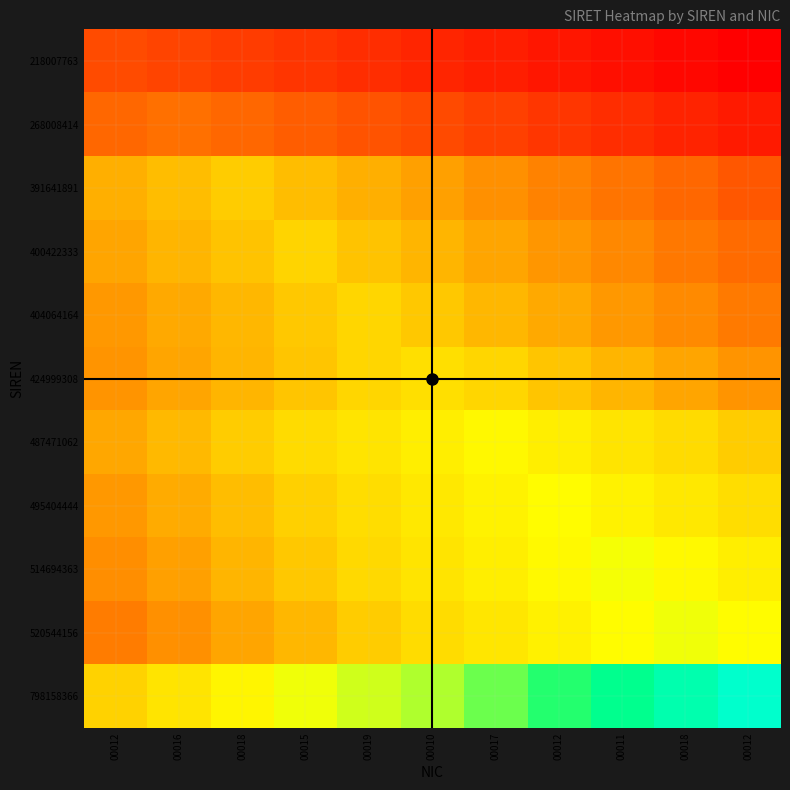

At how many categories does at least one series exceed 59304657487098?

6